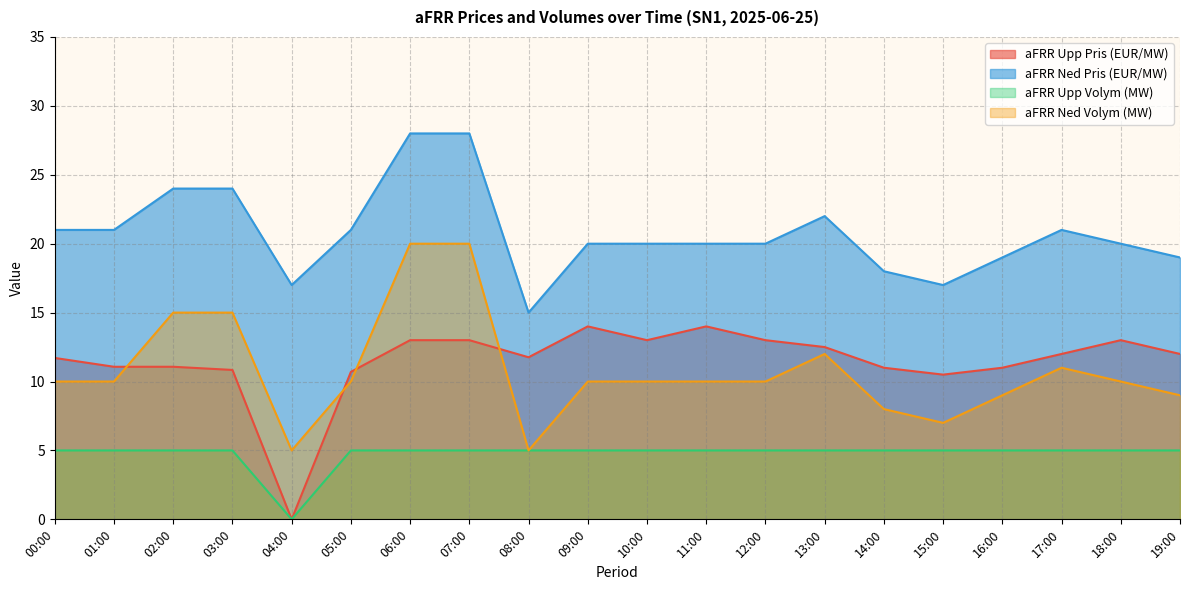

What is the value of the aFRR Upp Volym (MW) point at the 12th from the left?

5.0